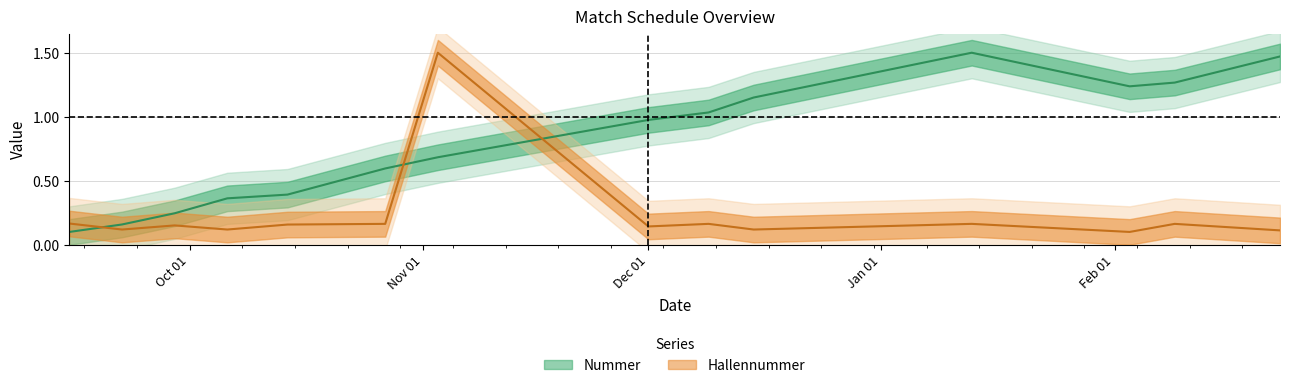

At which label does Hallennummer reach its minimum?

2019-02-03